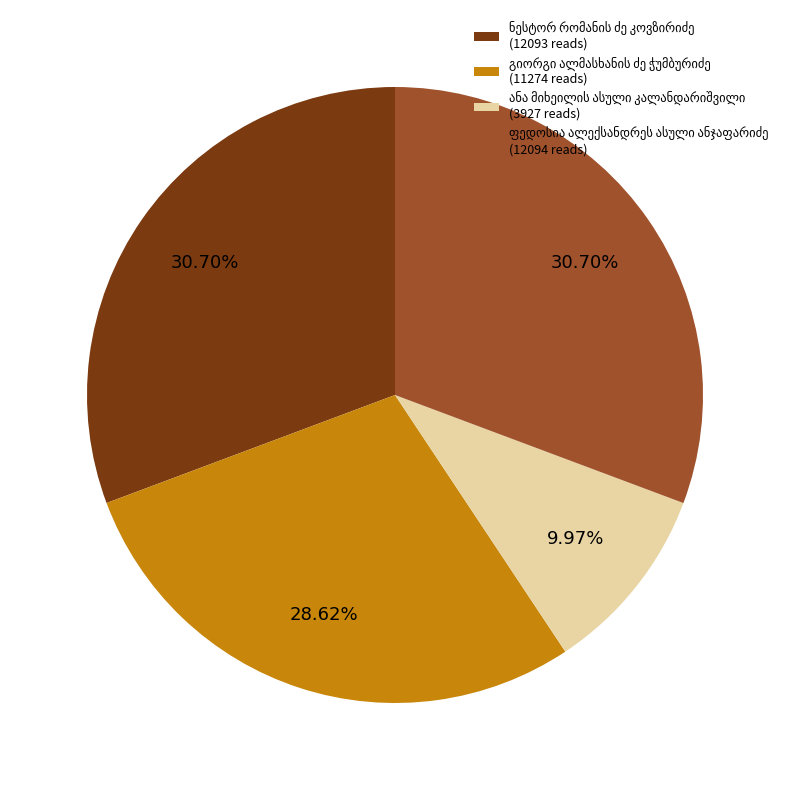

Is there any slice that represents more than half of the pie?

No